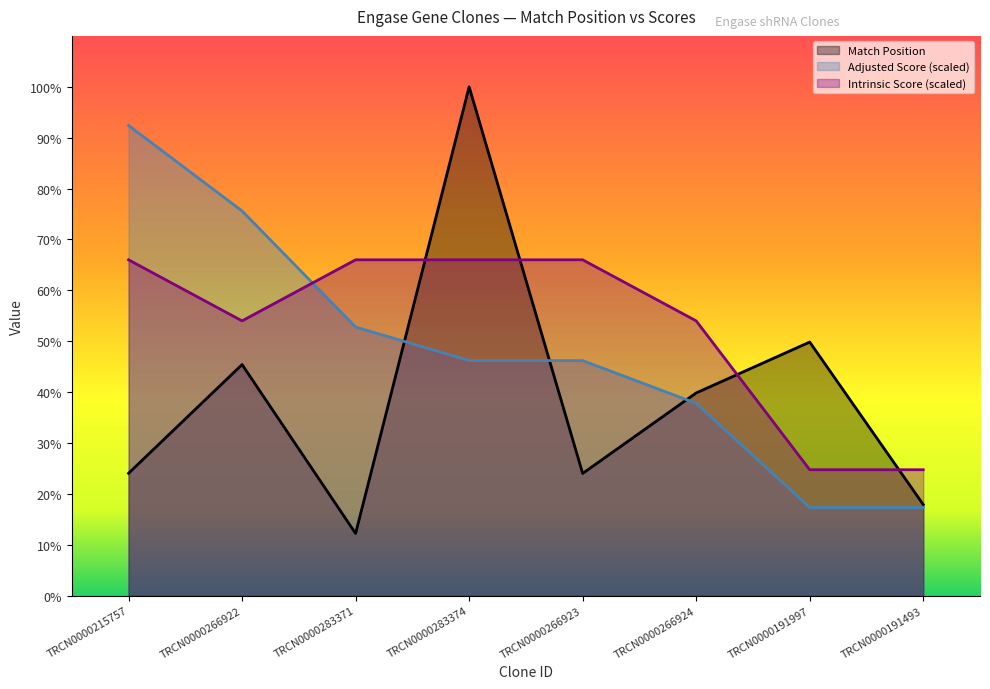

The value of Match Position at TRCN0000266922 is 1694.0. True or false?

True